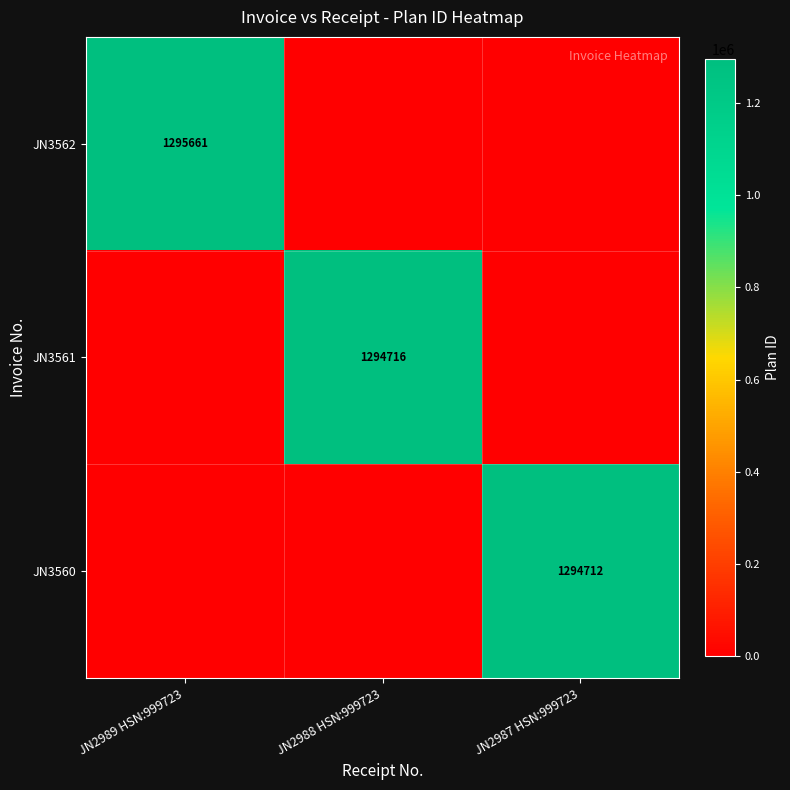

The value of JN3560 at JN2987 HSN:999723 is 1294712. True or false?

True